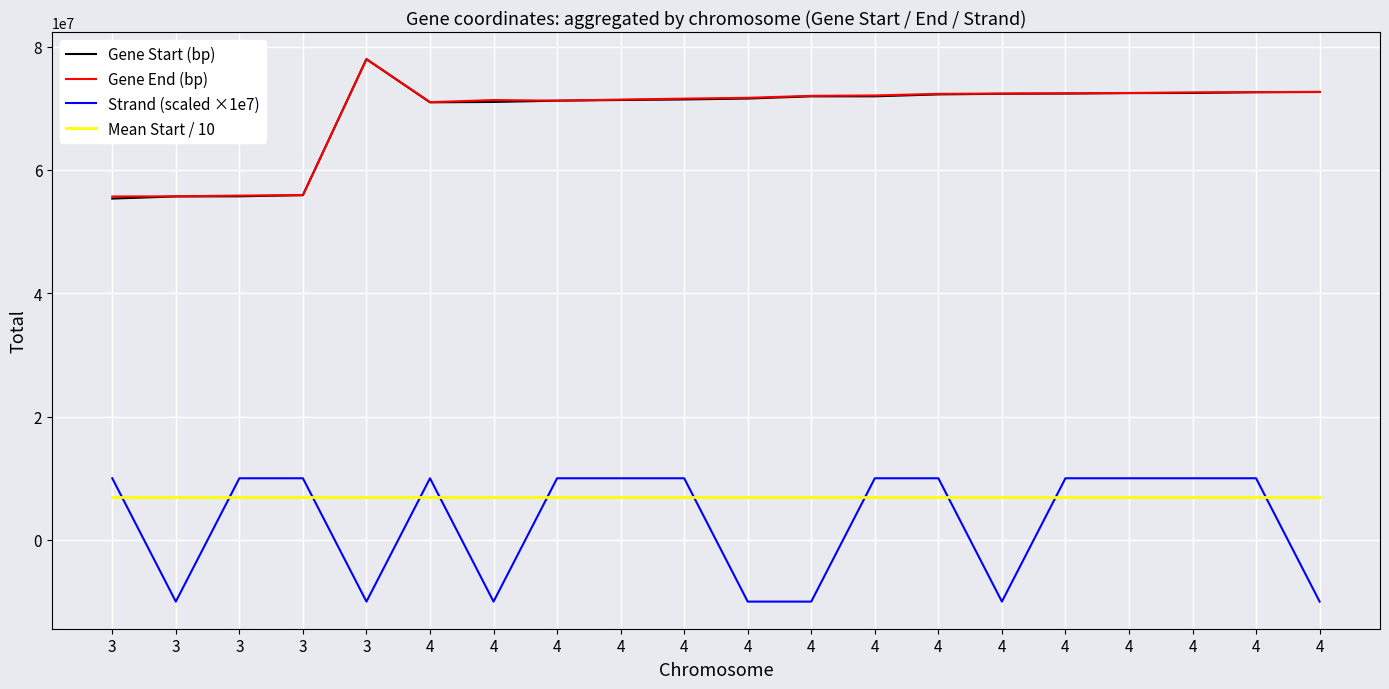

The value of Gene Start (bp) at 4 is 71430719.0. True or false?

True